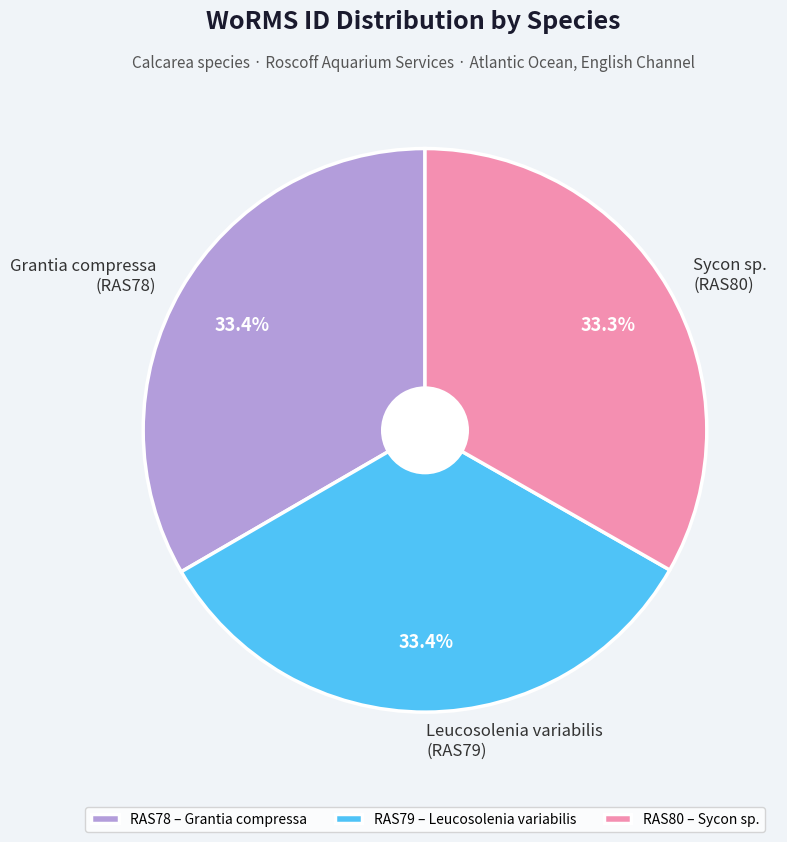

Is there any slice that represents more than half of the pie?

No